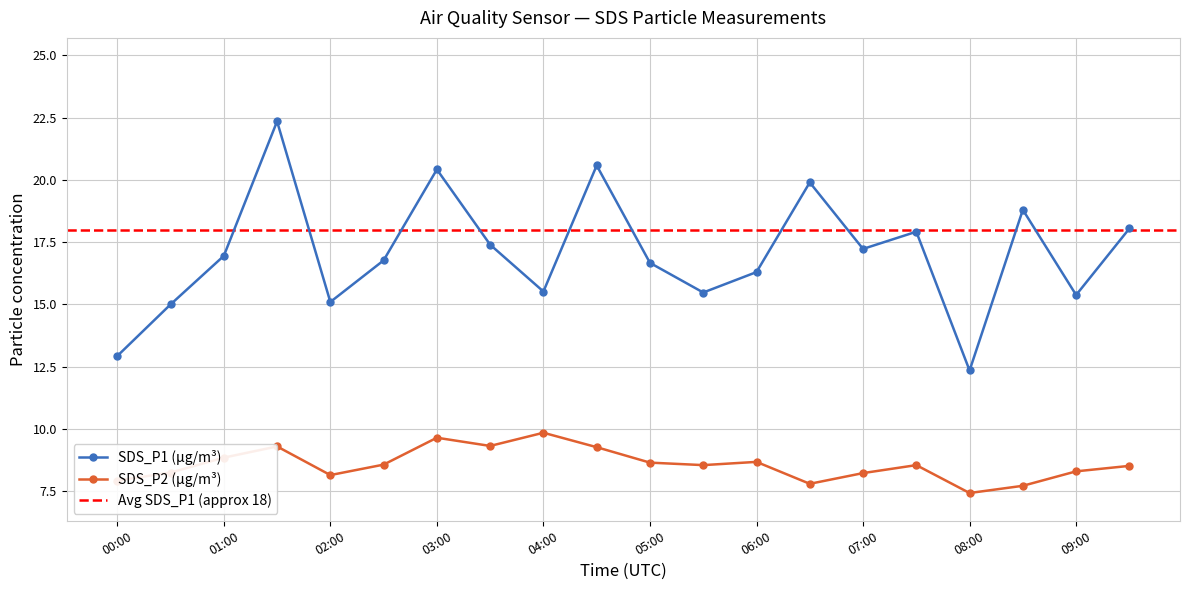

True or false: SDS_P1 and SDS_P2 intersect in this chart.

False